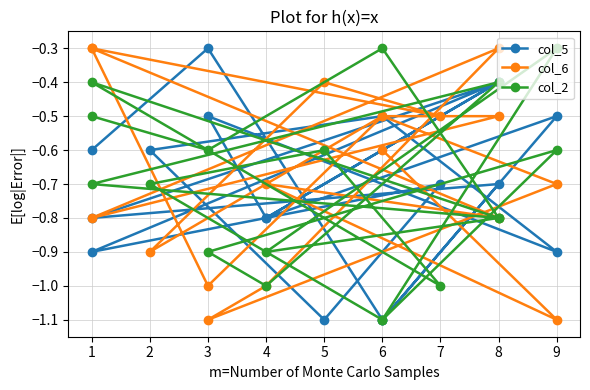

What is the average value of the col_5 series?

-0.7